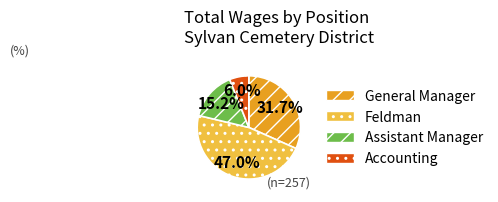

How many slices are in this pie chart?

4